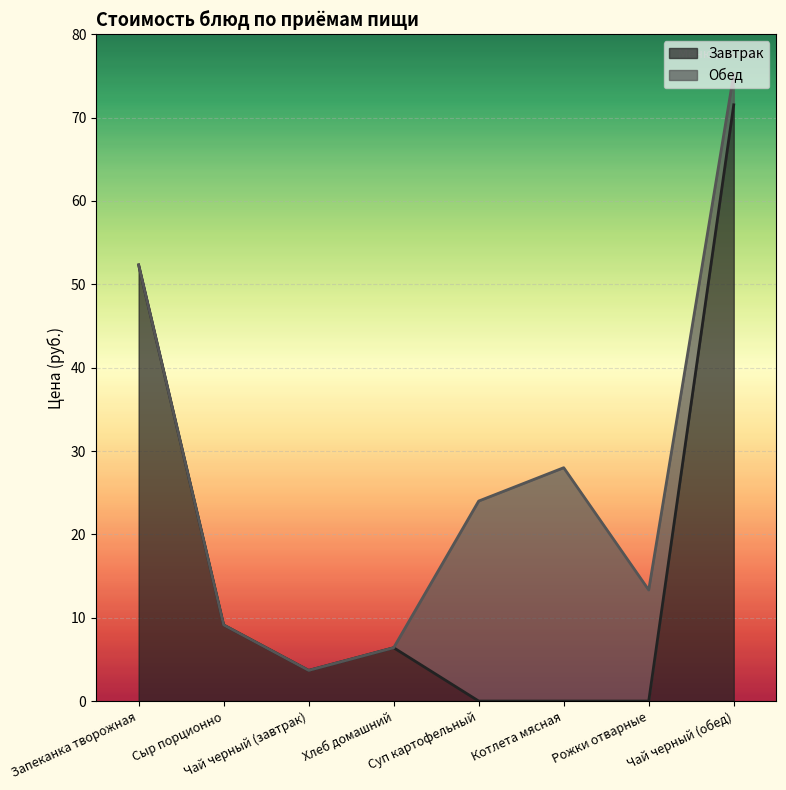

Which label corresponds to the largest value in the chart?

Чай черный (обед)